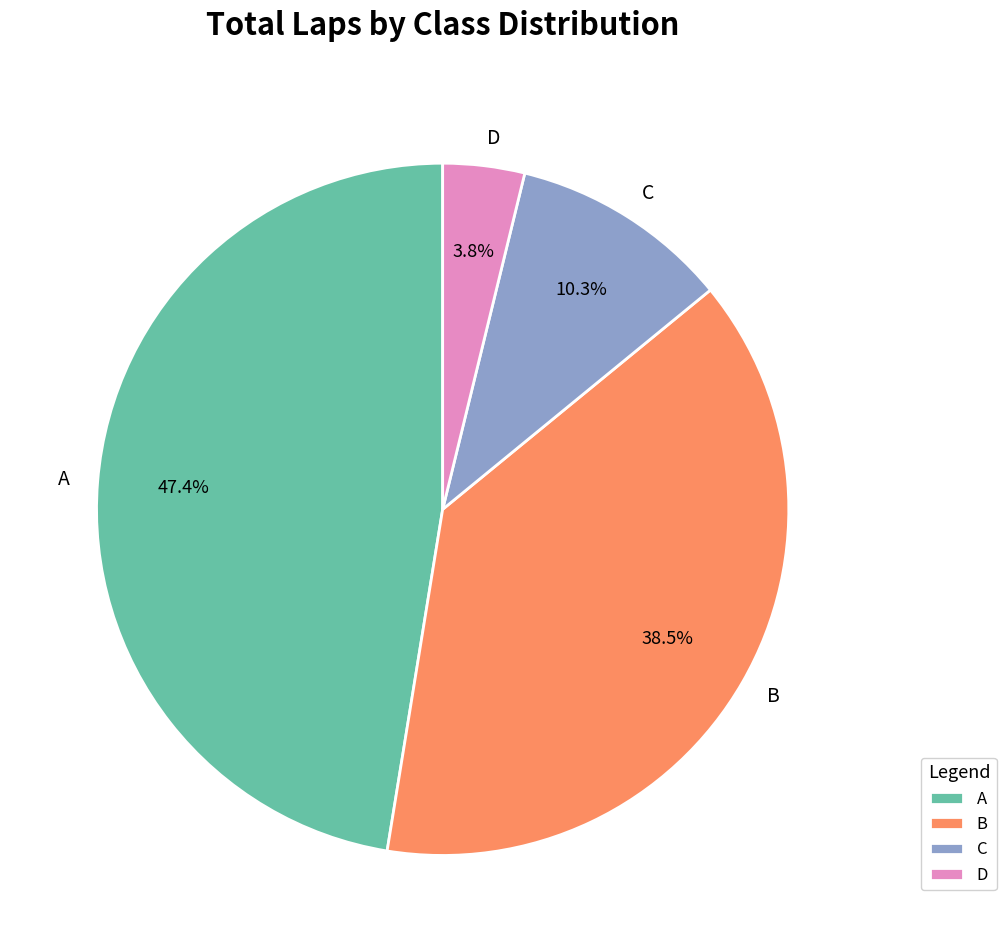

What is the smallest slice in the pie chart?

D